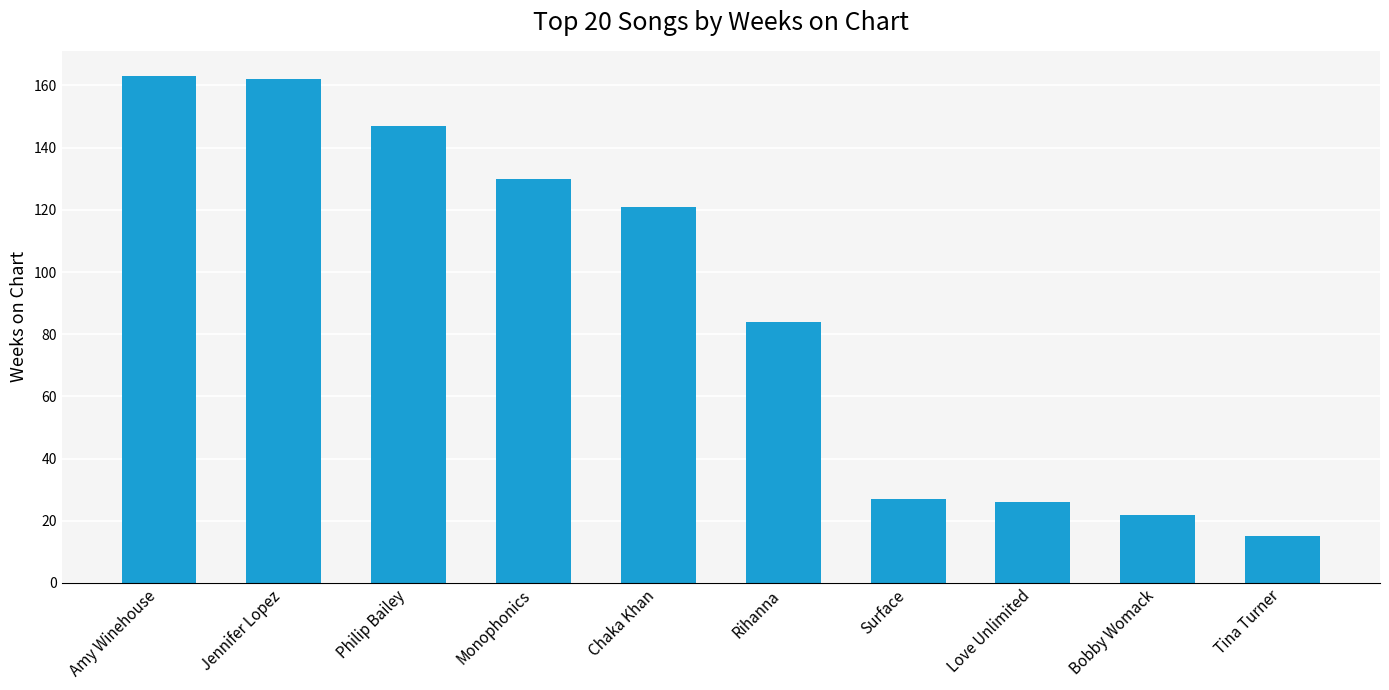

What is the sum of the values at Chaka Khan and Rihanna?

205